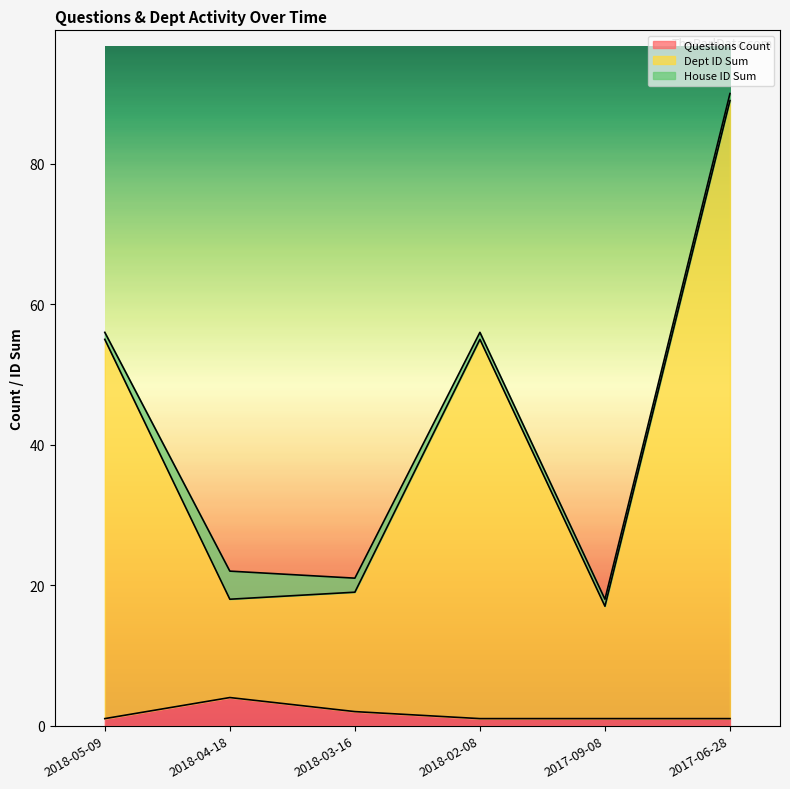

Between 2018-05-09 and 2018-03-16, which series saw the biggest shift?

Dept ID Sum